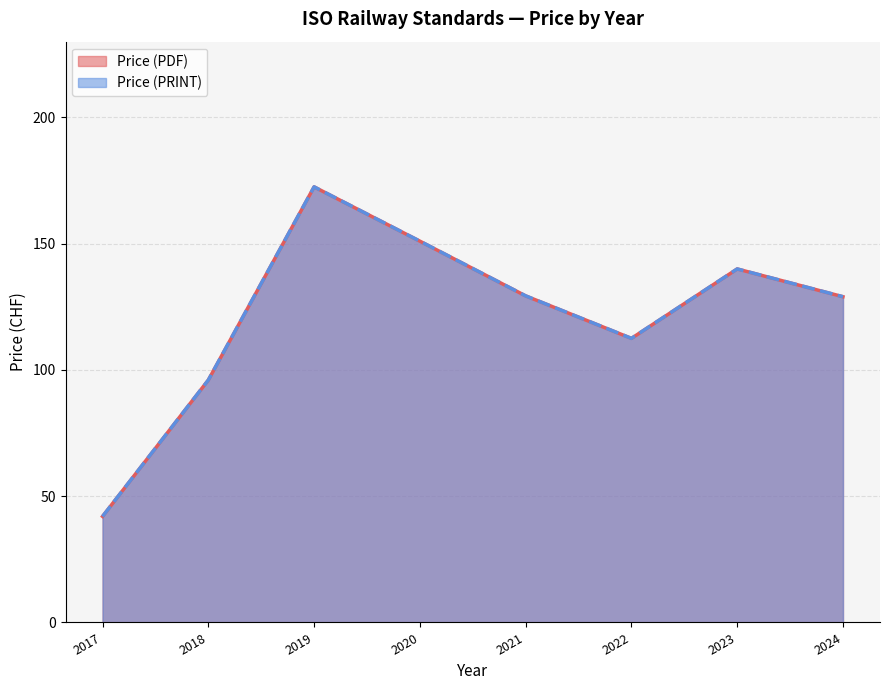

Does the chart display data point markers on the line(s)?

No